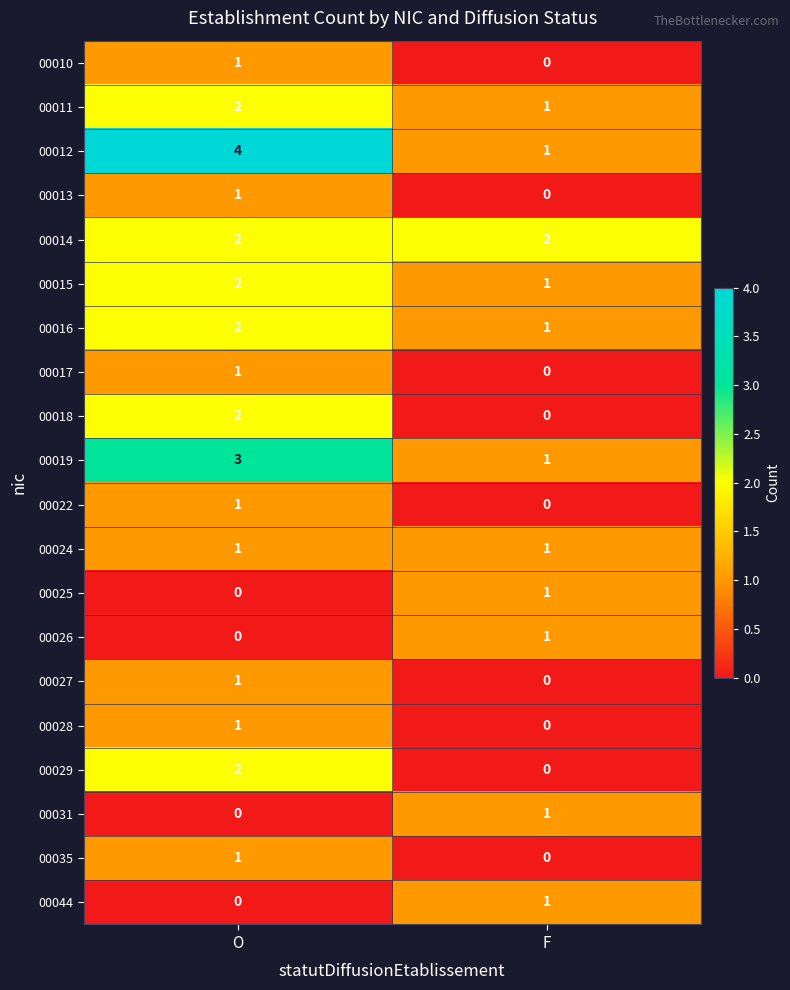

The 00027 series shows 1 at O. True or false?

True